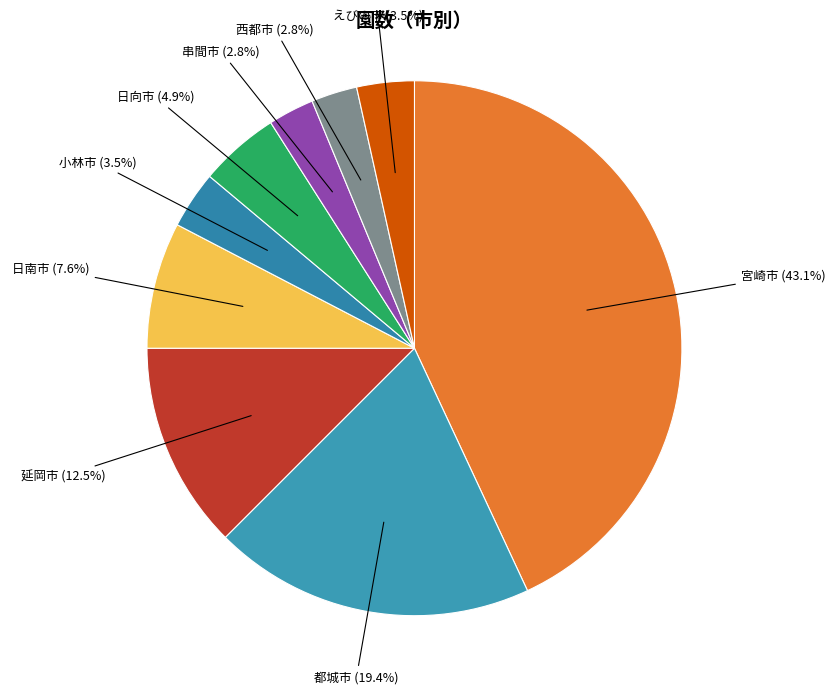

Which has a higher value, 延岡市 or 西都市?

延岡市